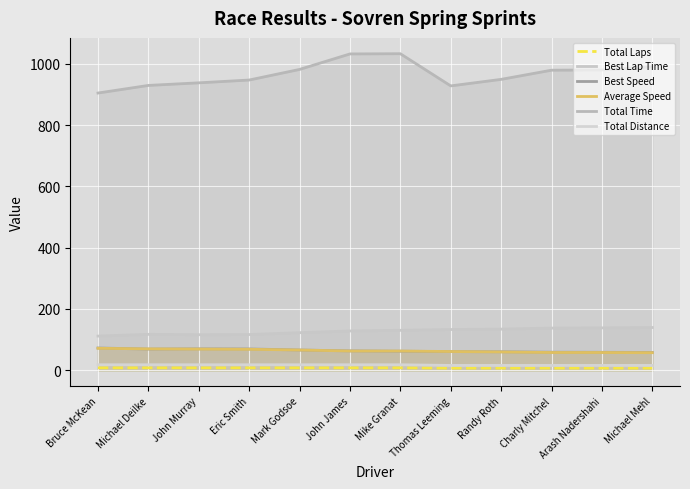

What is the label of the 1st point from the right?

Michael Mehl